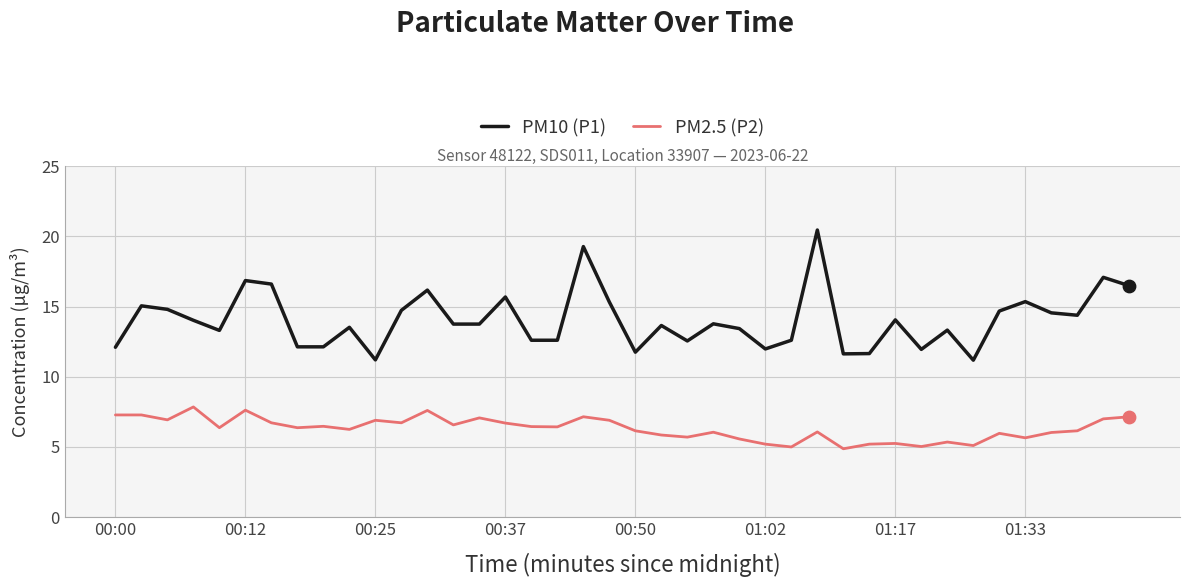

At how many categories does at least one series exceed 9?

40